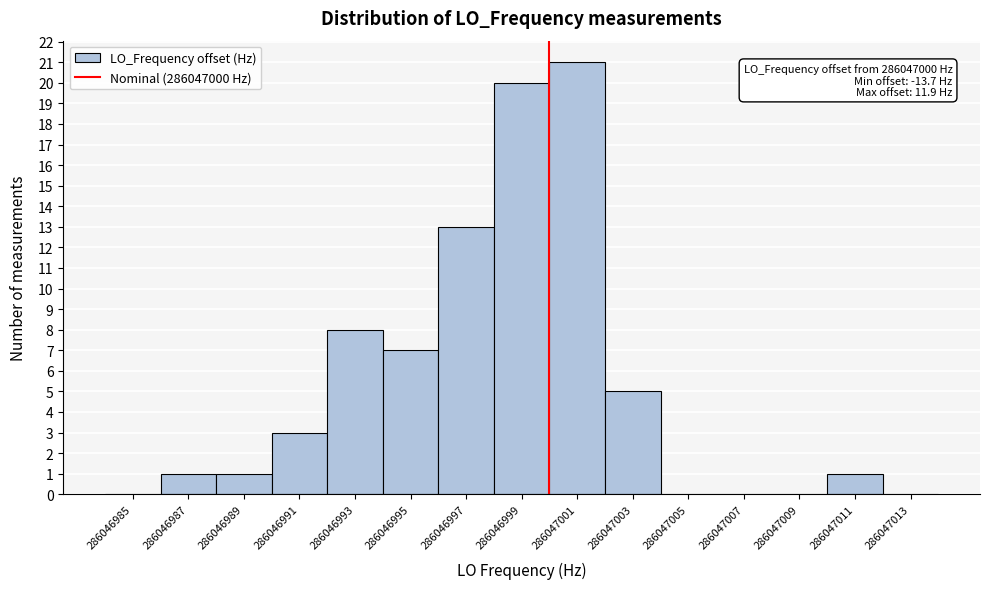

Reading left to right, list all the values displayed in this chart.

286046985=0	286046987=1	286046989=1	286046991=3	286046993=8	286046995=7	286046997=13	286046999=20	286047001=21	286047003=5	286047005=0	286047007=0	286047009=0	286047011=1	286047013=0